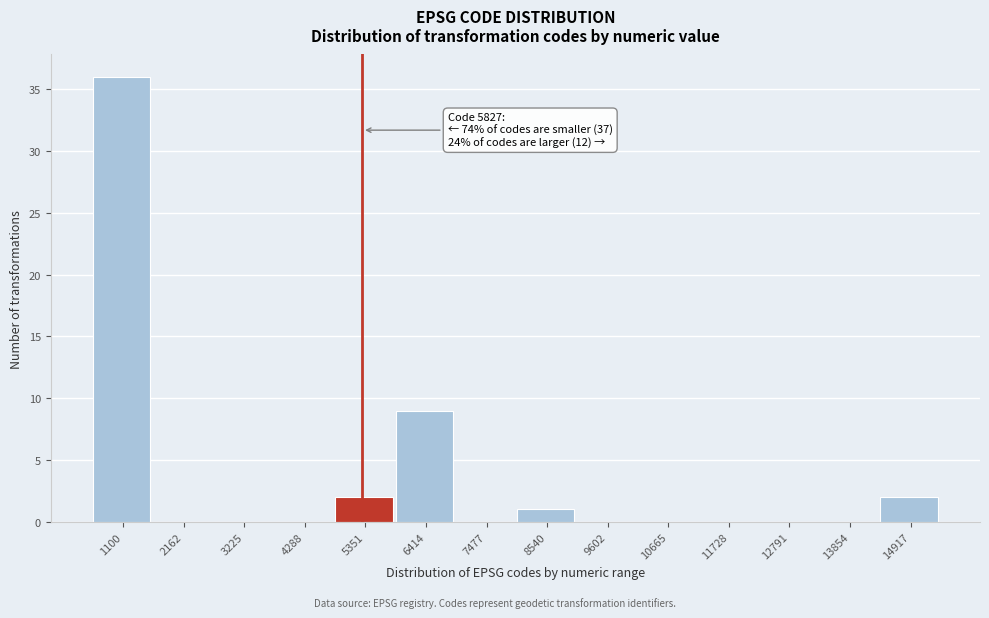

Reading left to right, what are all the values shown in this chart?

1100=36	2162=0	3225=0	4288=0	5351=2	6414=9	7477=0	8540=1	9602=0	10665=0	11728=0	12791=0	13854=0	14917=2